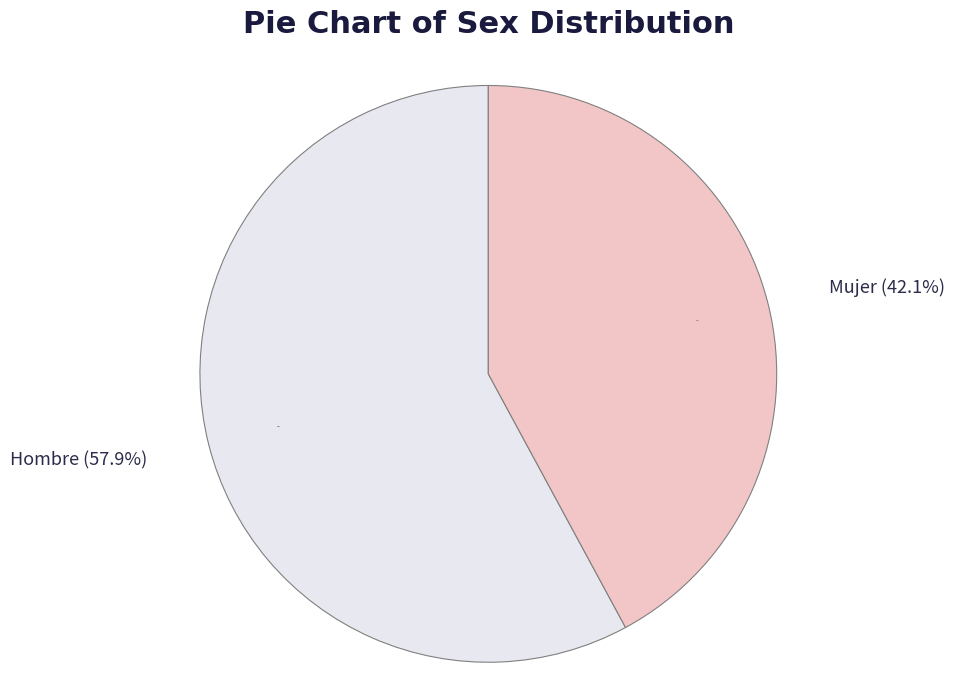

Approximately how many times larger is the value at Mujer compared to Hombre?

0.7